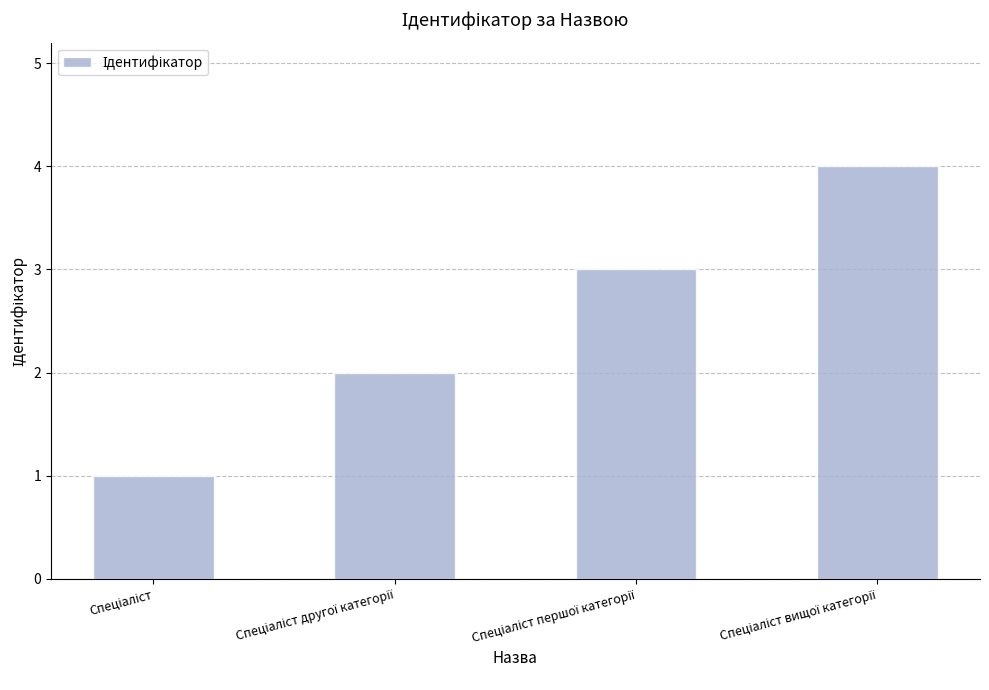

What is the greatest value displayed?

4